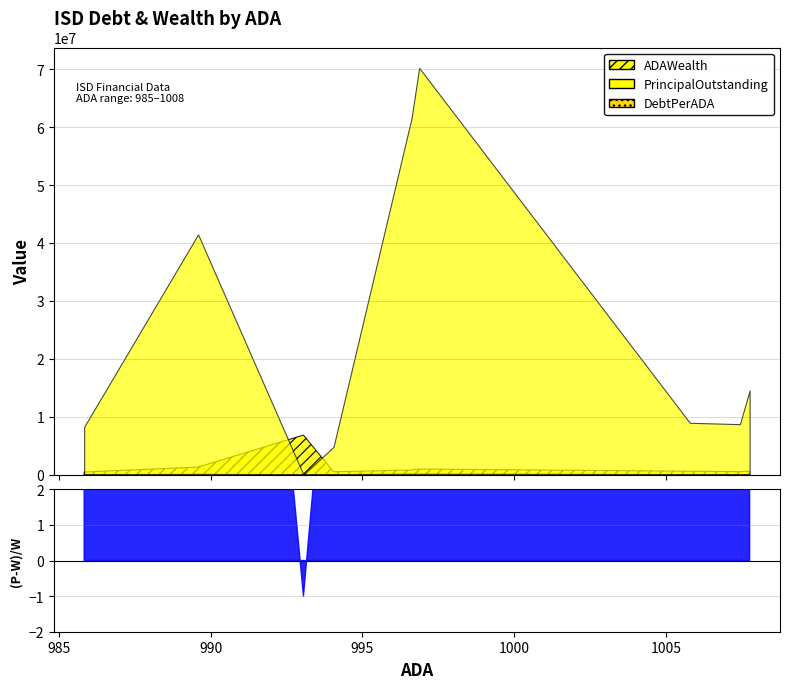

The value of DebtPerADA at Stanton ISD is -29680.5. True or false?

False